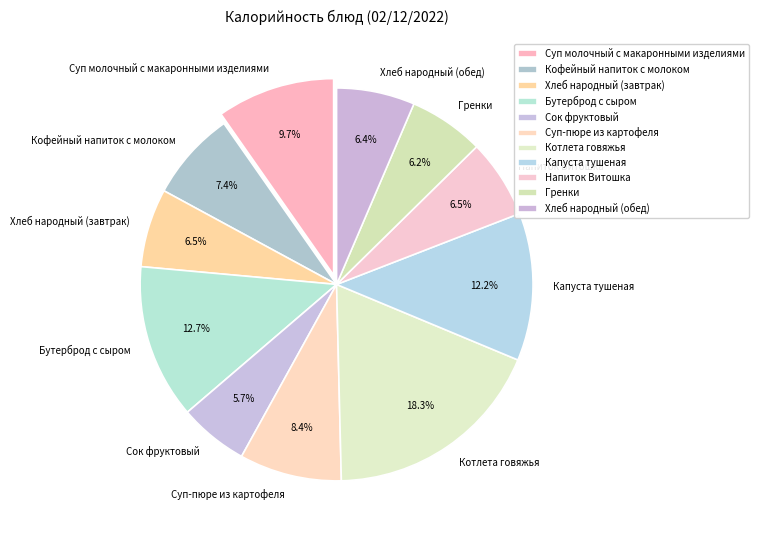

Which has a higher value, Котлета говяжья or Кофейный напиток с молоком?

Котлета говяжья